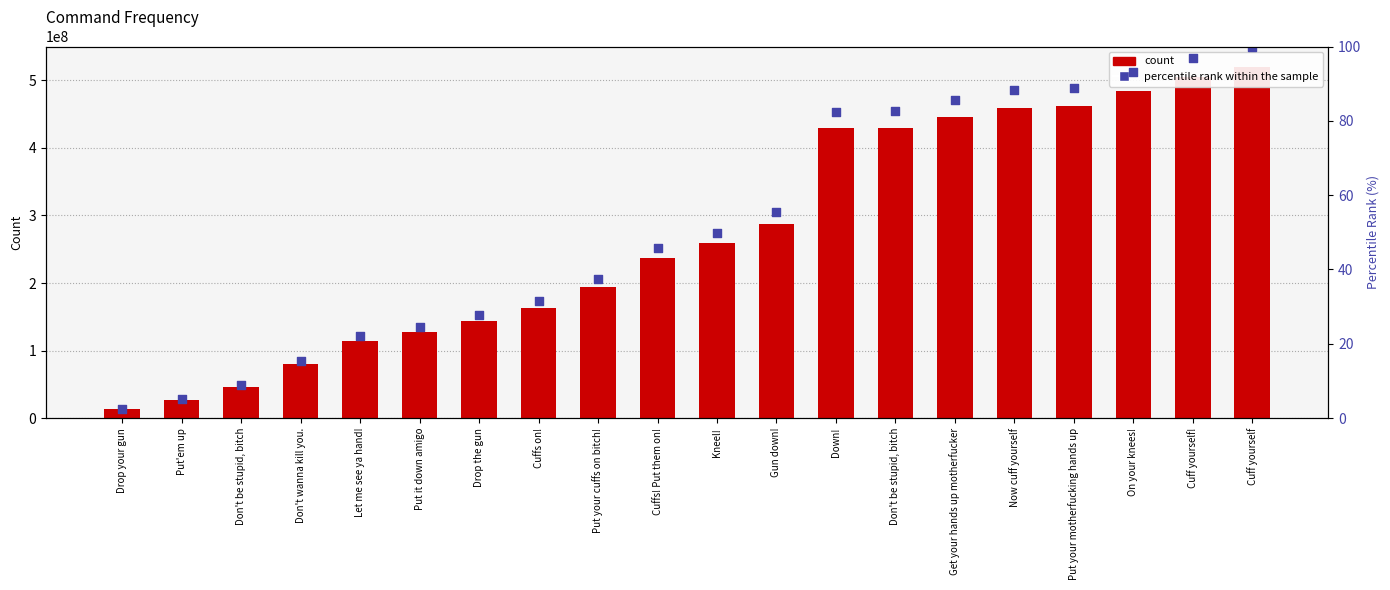

At which category is the sum across all series the highest?

Cuff yourself